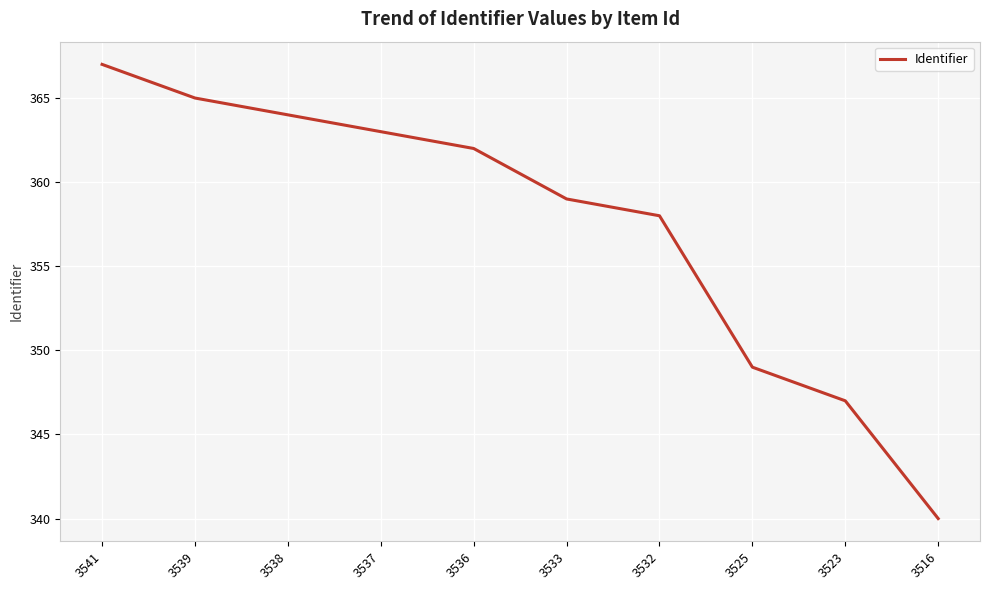

Where does the data first go above 362?

3541